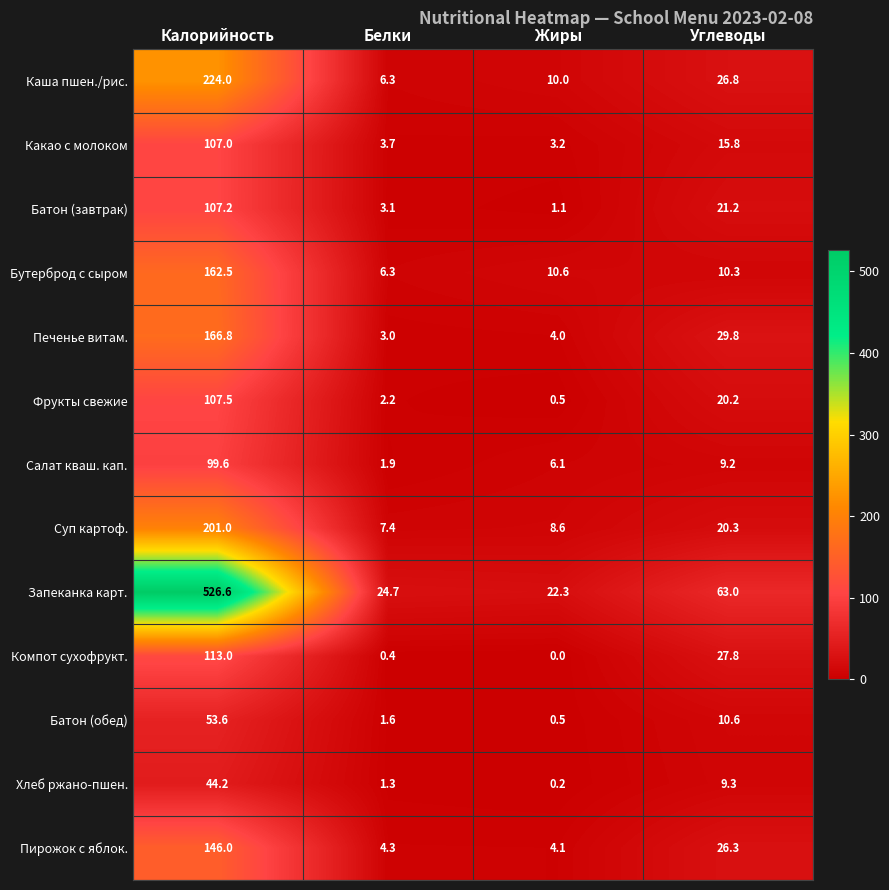

At which category is the sum across all series the highest?

Калорийность